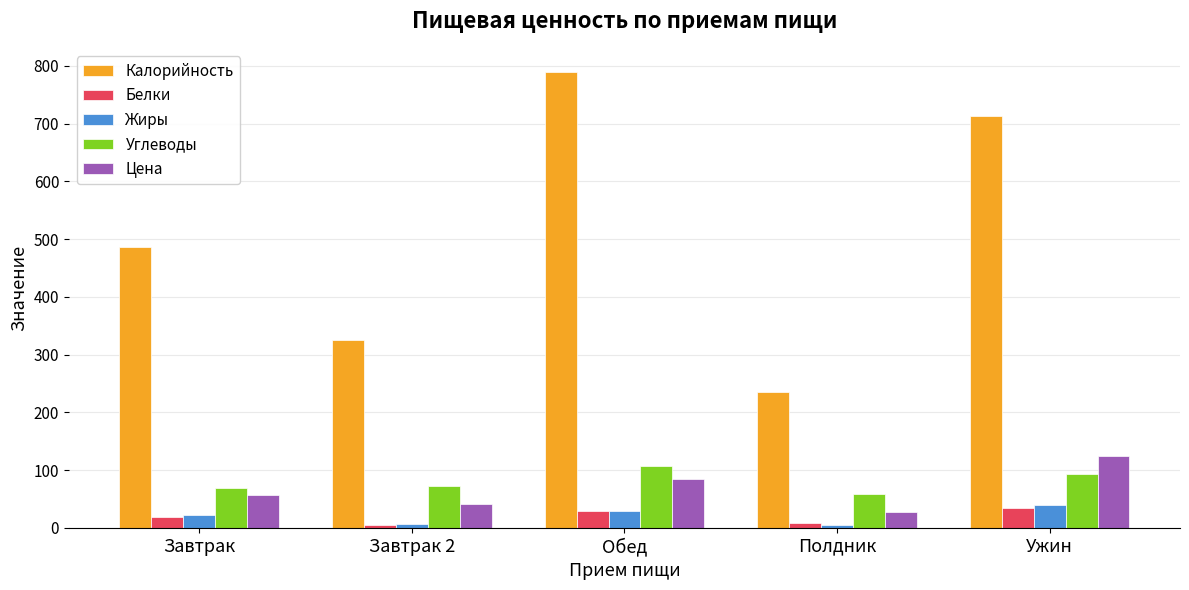

The value of Жиры at Обед is 28.3. True or false?

True